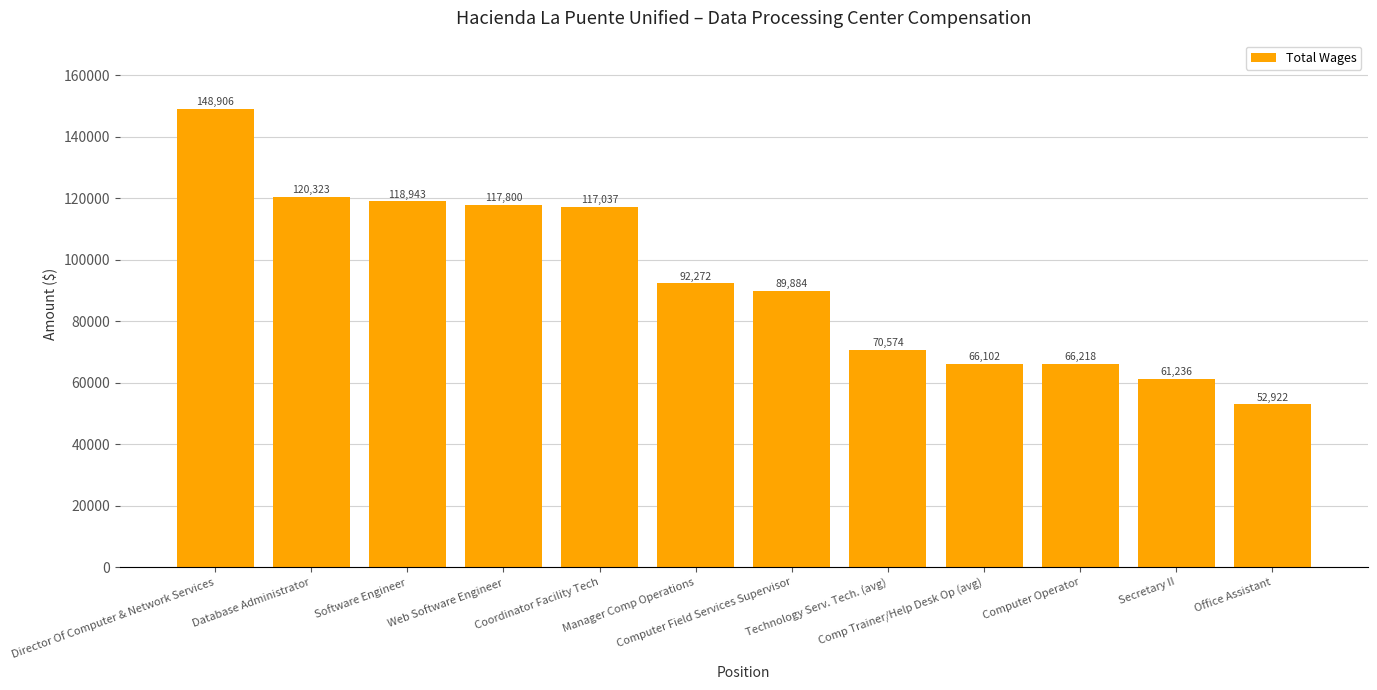

What is the label of the 7th bar from the right?

Manager Comp Operations